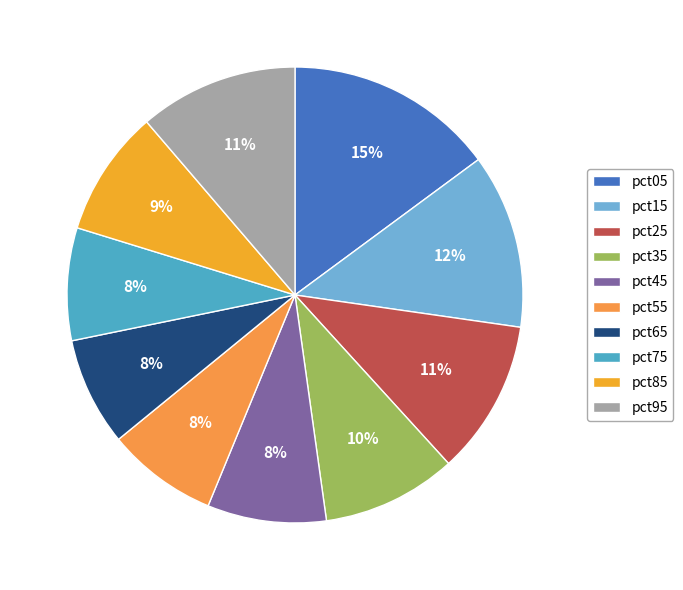

How many slices are in this pie chart?

10